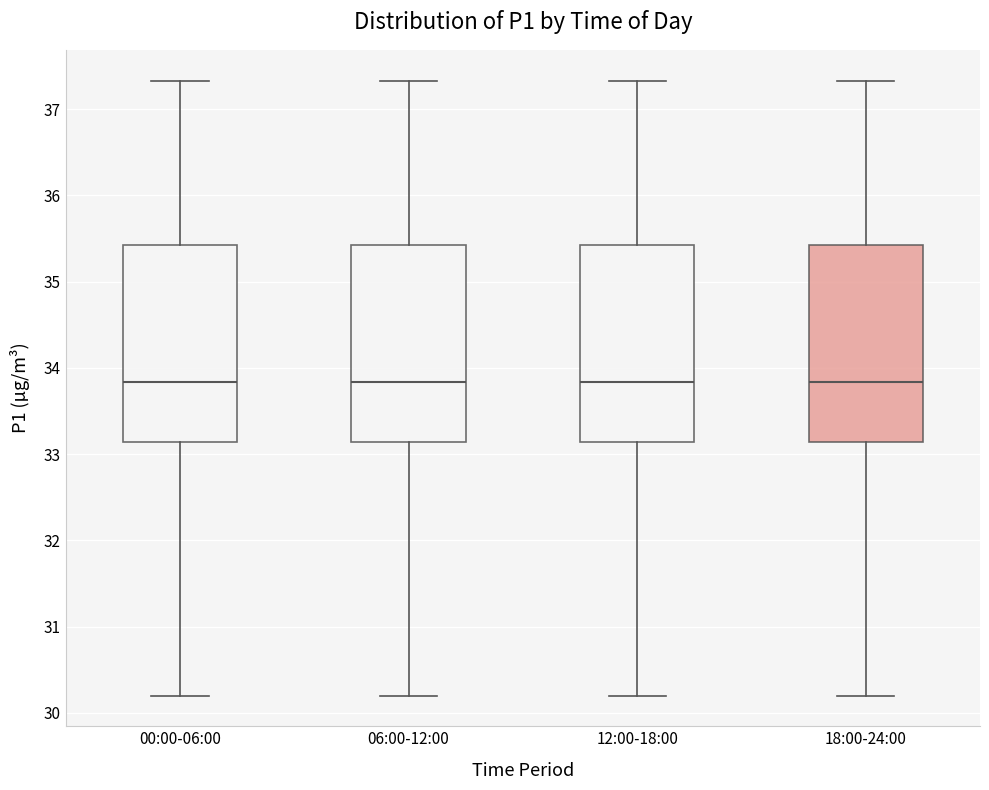

Reading left to right, transcribe this box plot: for each box, give where its median line is, the range the box spans, and where its two whiskers end, as read against the y-axis. The values are not printed on the chart, so give them approximately, as read against the axis.

00:00-06:00: median 33.8, box 33.1 to 35.4, whiskers 30.2 to 37.3
06:00-12:00: median 33.8, box 33.1 to 35.4, whiskers 30.2 to 37.3
12:00-18:00: median 33.8, box 33.1 to 35.4, whiskers 30.2 to 37.3
18:00-24:00: median 33.8, box 33.1 to 35.4, whiskers 30.2 to 37.3